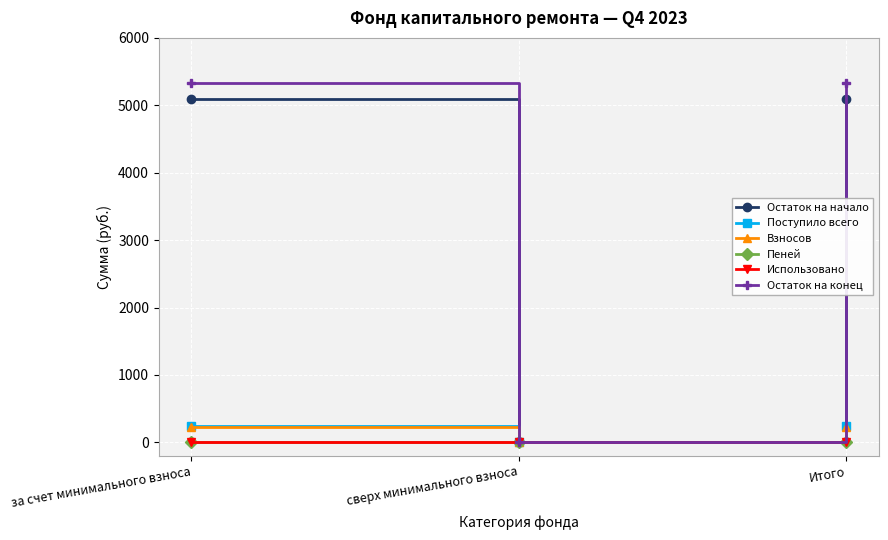

Is the value of Взносов at Итого greater than the value of Остаток на начало at сверх минимального взноса?

Yes